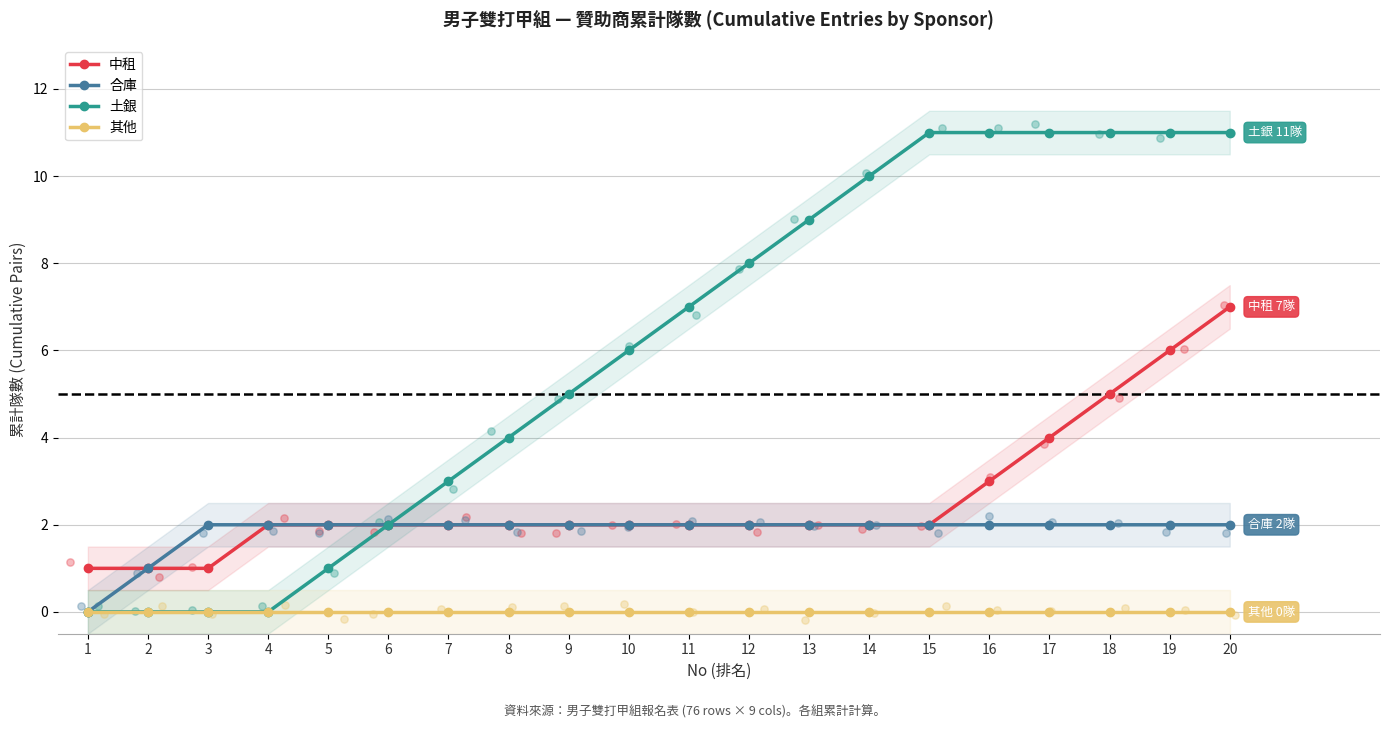

Which series has the widest spread of Y values?

土銀